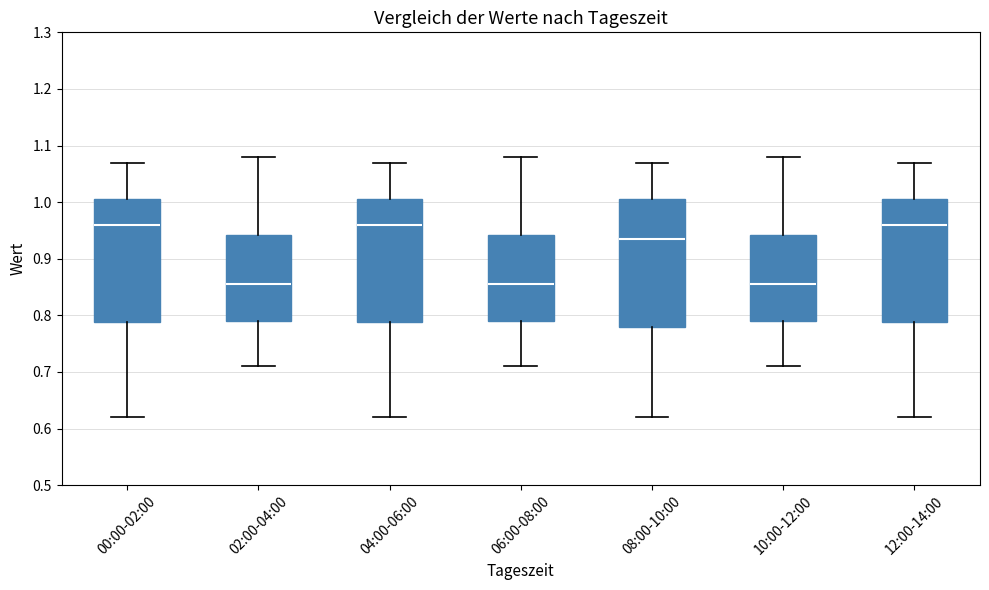

Reading left to right, transcribe this box plot: for each box, give where its median line is, the range the box spans, and where its two whiskers end, as read against the y-axis. The values are not printed on the chart, so give them approximately, as read against the axis.

00:00-02:00: median 0.96, box 0.79 to 1.01, whiskers 0.62 to 1.07
02:00-04:00: median 0.86, box 0.79 to 0.94, whiskers 0.71 to 1.08
04:00-06:00: median 0.96, box 0.79 to 1.01, whiskers 0.62 to 1.07
06:00-08:00: median 0.86, box 0.79 to 0.94, whiskers 0.71 to 1.08
08:00-10:00: median 0.94, box 0.78 to 1.01, whiskers 0.62 to 1.07
10:00-12:00: median 0.86, box 0.79 to 0.94, whiskers 0.71 to 1.08
12:00-14:00: median 0.96, box 0.79 to 1.01, whiskers 0.62 to 1.07